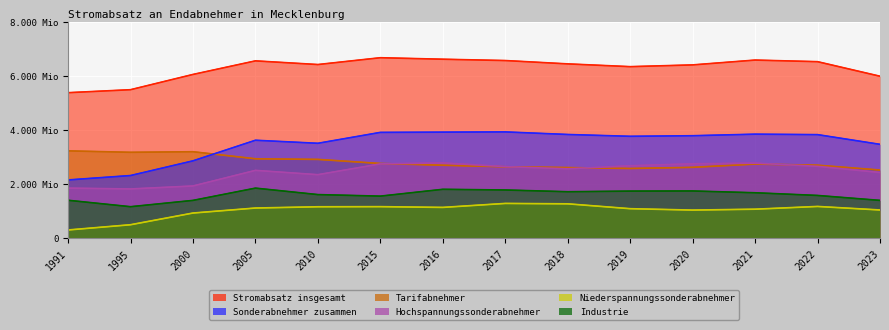

How many interior local valleys does the Sonderabnehmer zusammen series have?

2